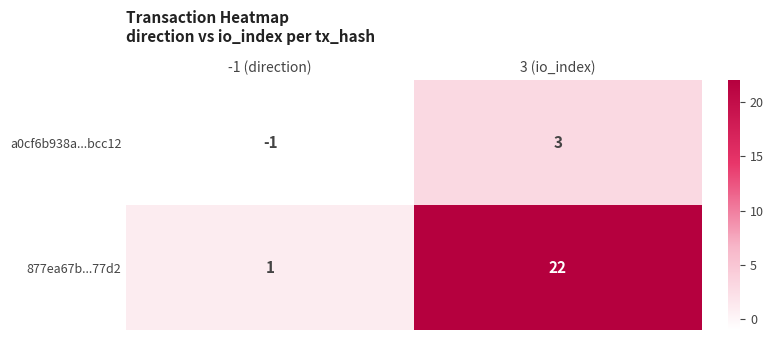

Which label corresponds to the smallest value in the chart?

-1 (direction)